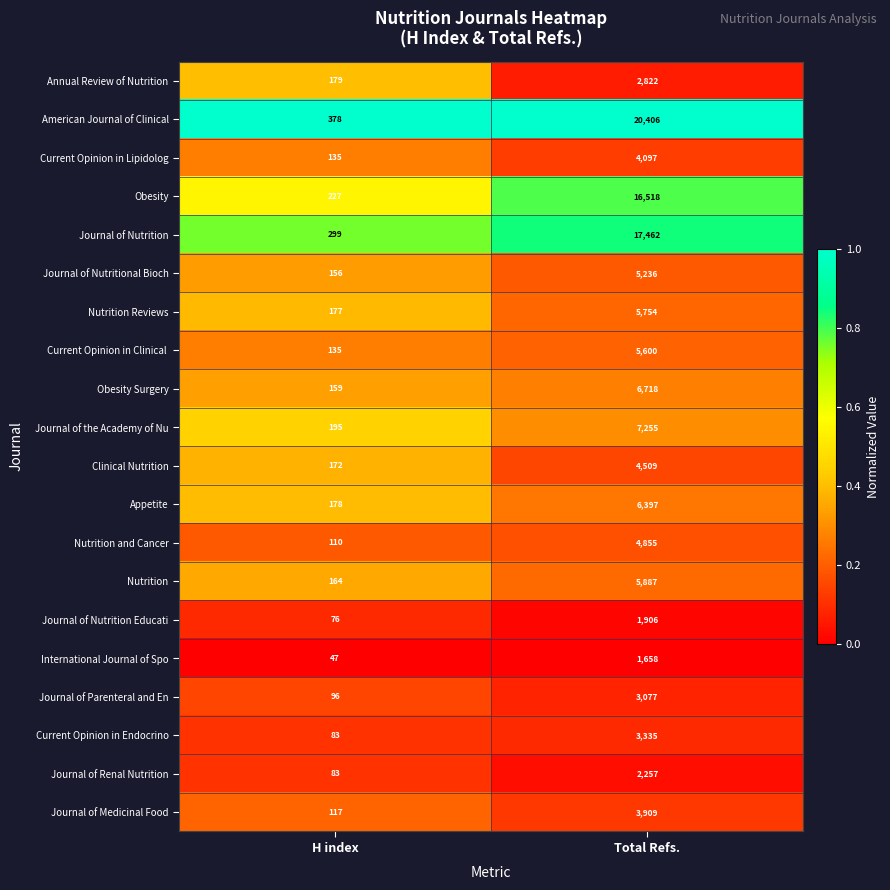

Which series has the largest range (max minus min)?

American Journal of Clinical